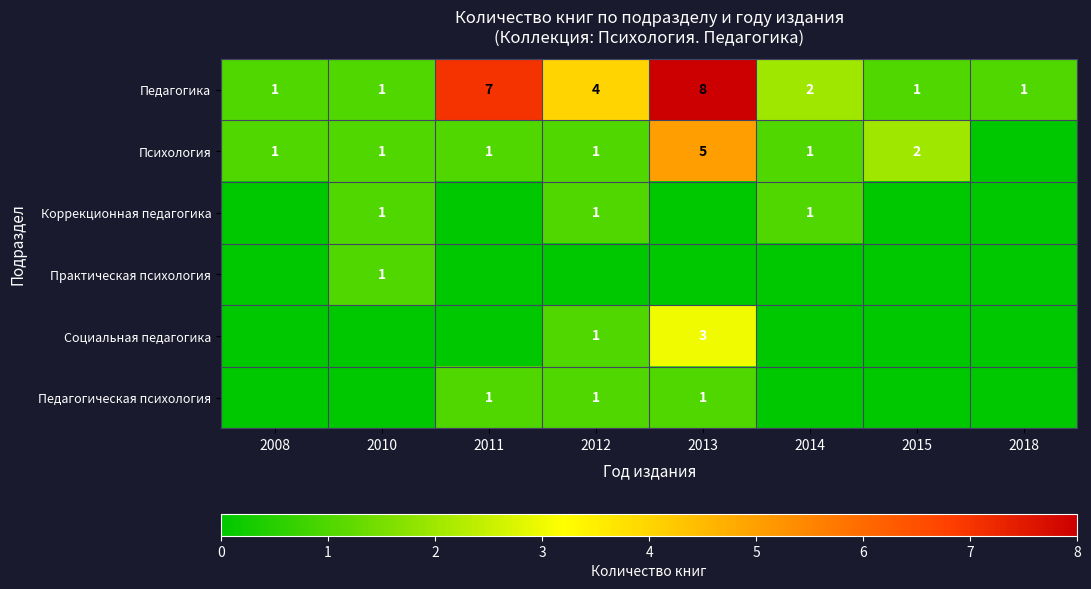

What is the sum of all Педагогика values?

25